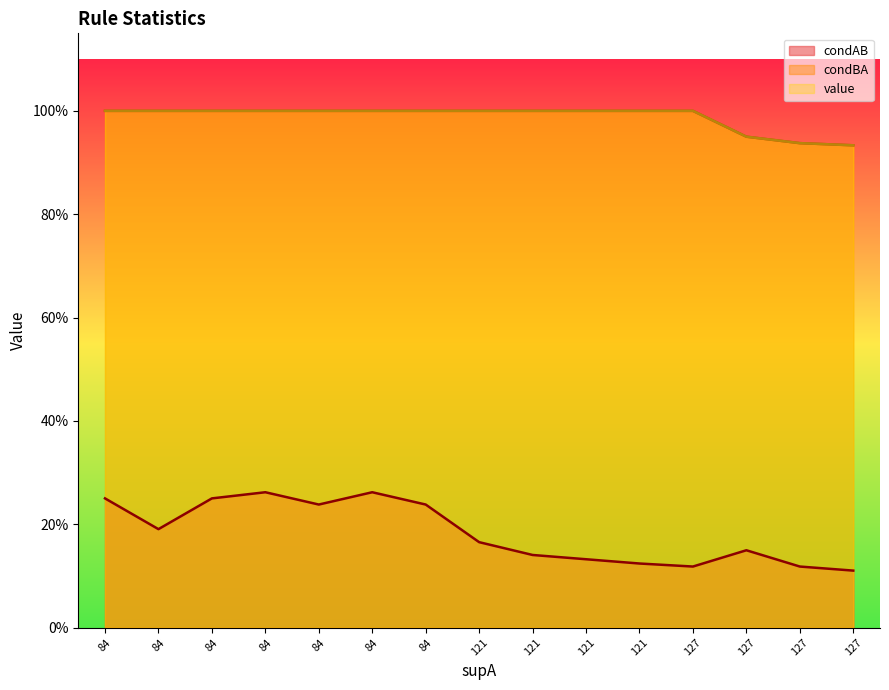

List the series in order of their peak value, lowest first.

condAB, condBA, value